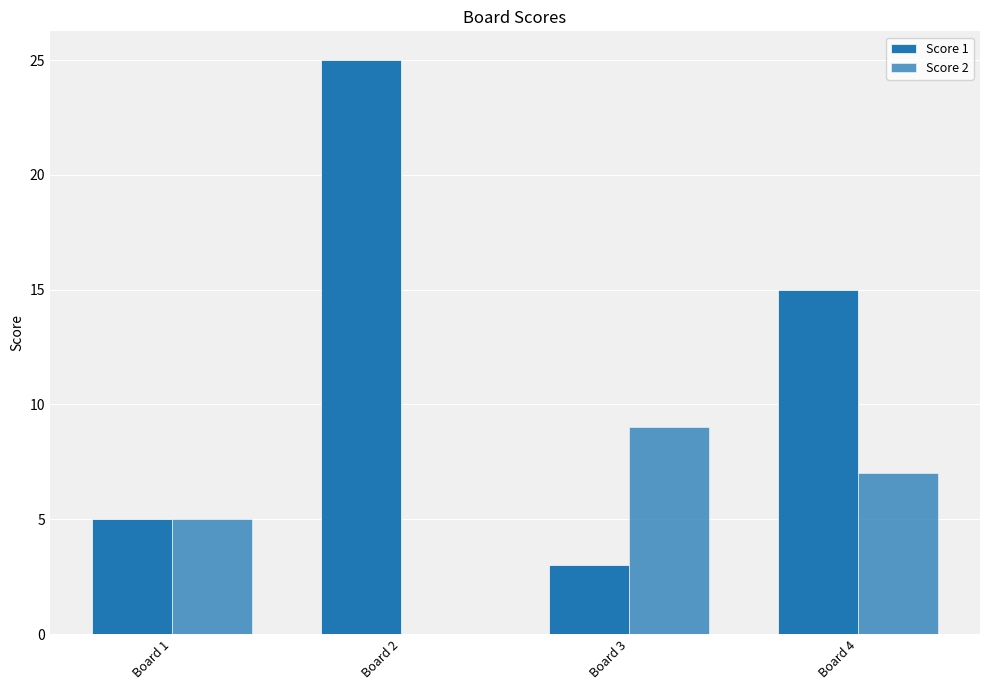

At which label does Score 1 reach its peak?

Board 2